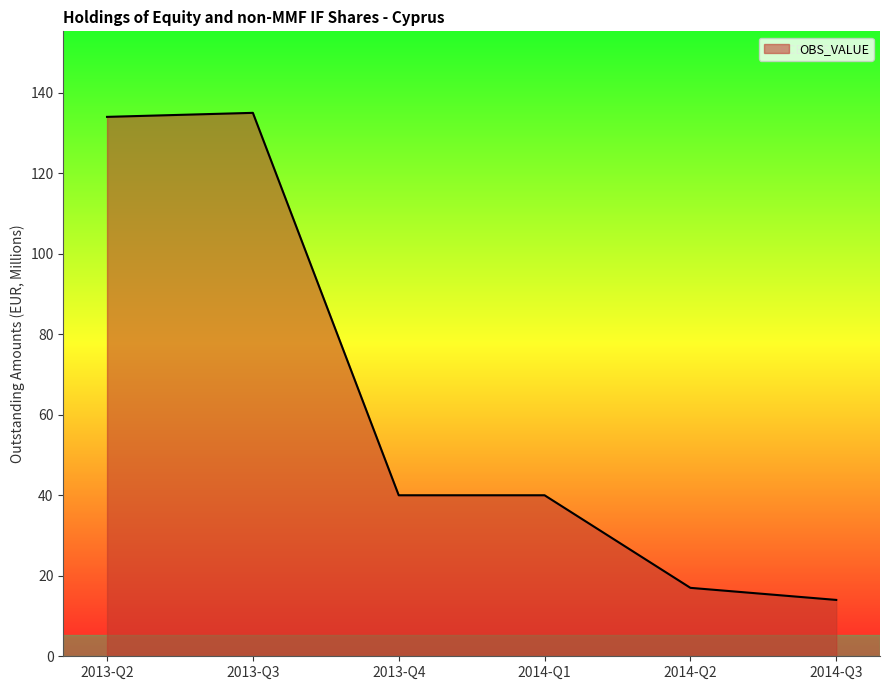

True or false: the data shows 35 at 2013-Q3.

False